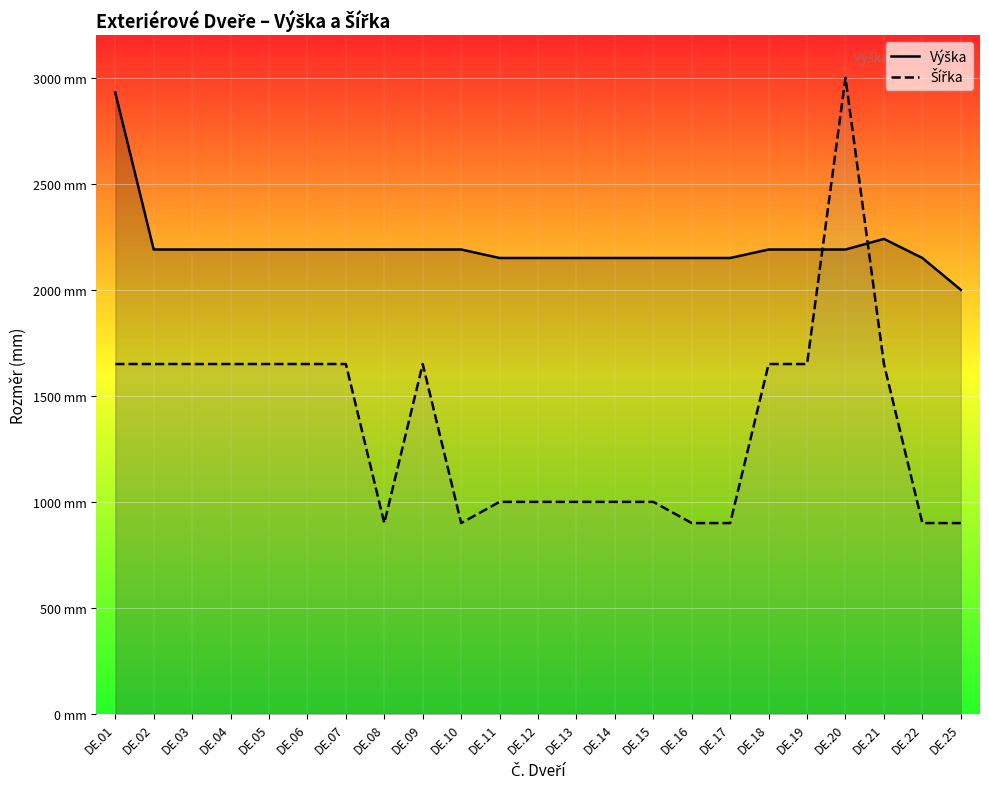

At which category does Šířka reach its first local valley?

DE.08